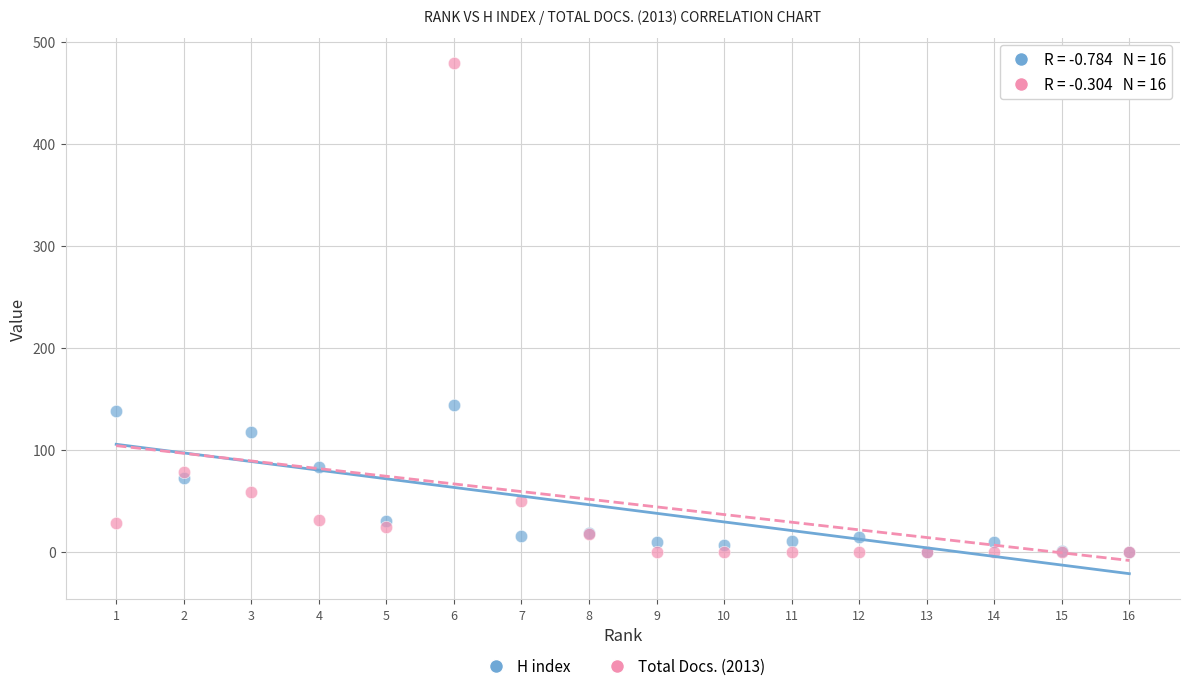

Which series has the widest spread of Y values?

Total Docs. (2013)